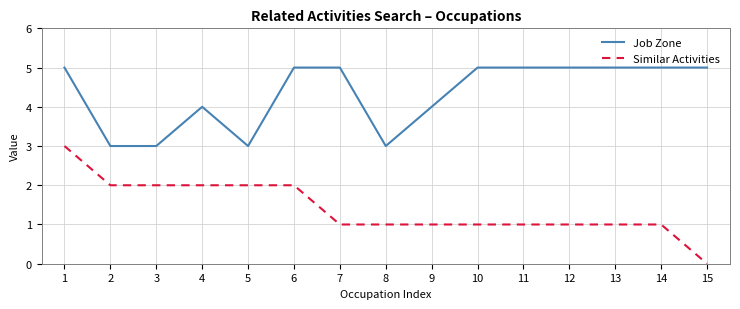

What is the sum of all Similar Activities values?

21